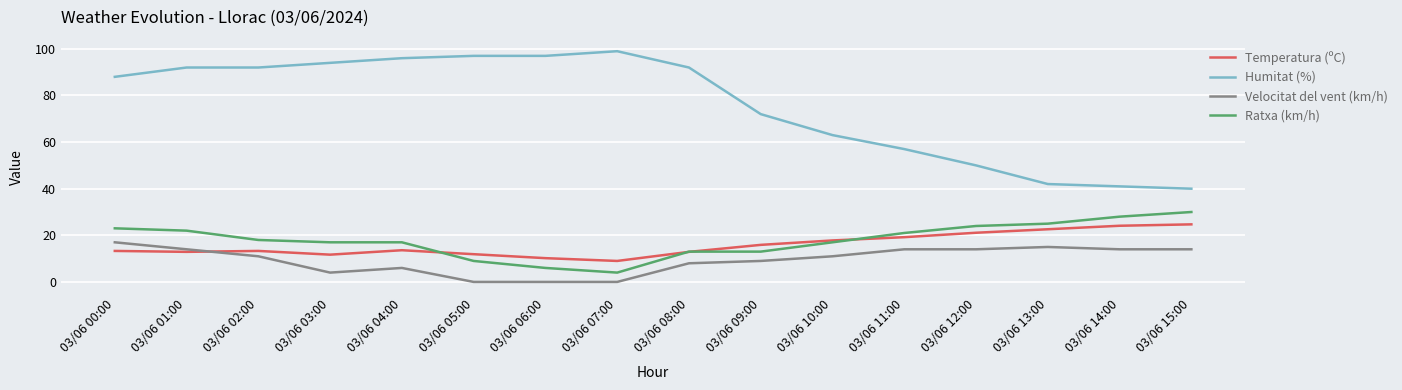

How many lines are shown in the chart?

4